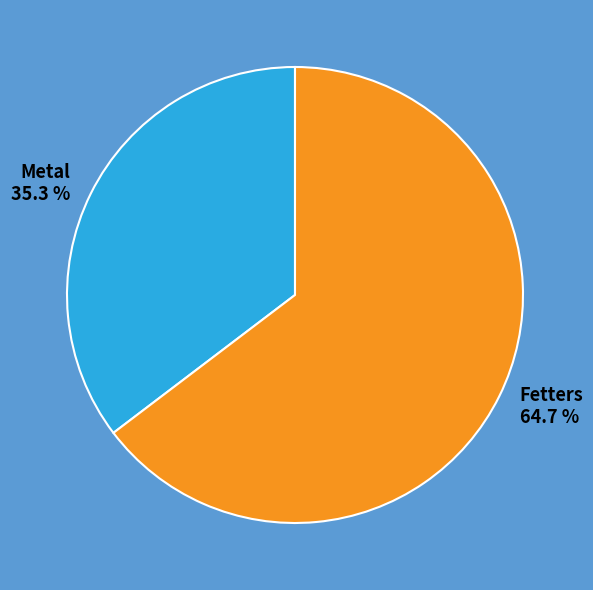

Does Metal account for over 50% of the chart?

No